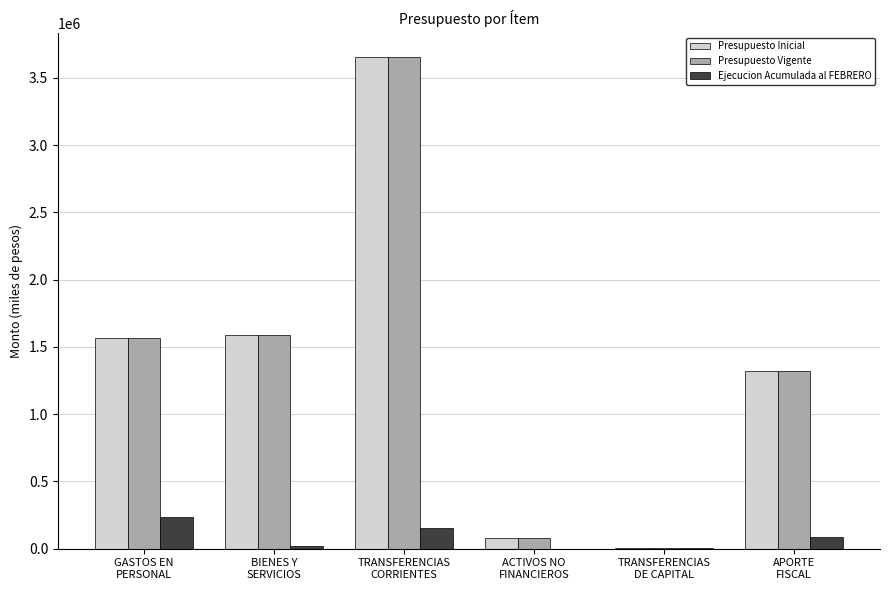

What is the maximum value for Presupuesto Vigente?

3653343